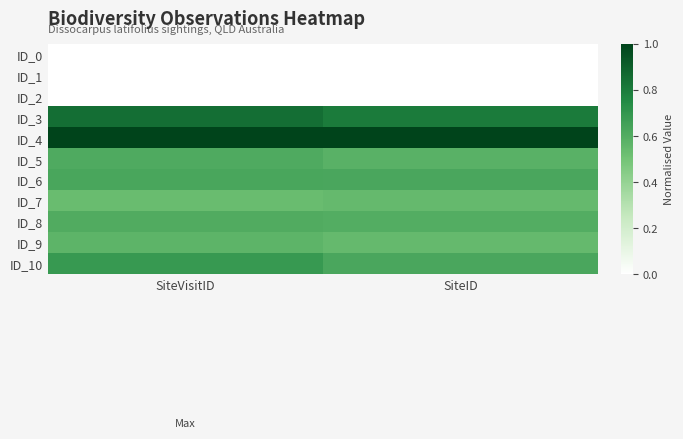

What is the total value across all series at SiteID?

5.3